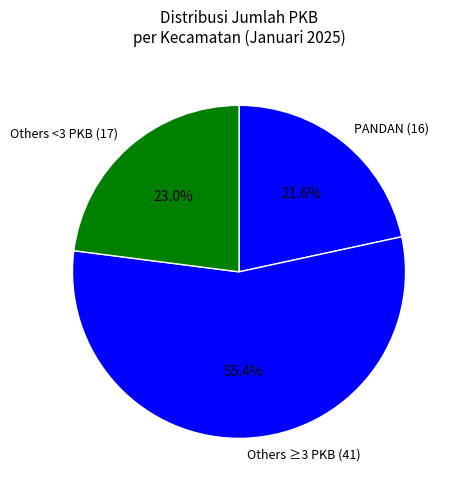

Rank the categories by value from highest to lowest.

Others ≥3 PKB (41), Others <3 PKB (17), PANDAN (16)